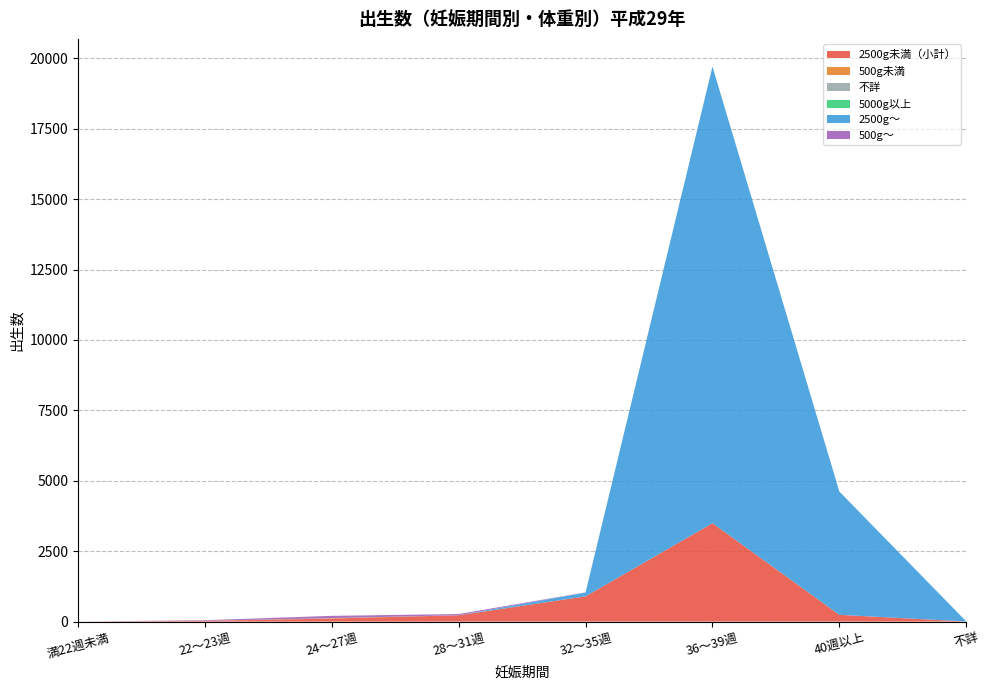

Reading left to right, extract all data points from this chart.

2500g未満（小計）: 0	25	110	224	896	3495	241	2
500g未満: 0	4	12	0	0	0	0	0
不詳: 0	0	0	1	0	0	0	2
5000g以上: 0	0	0	0	0	0	0	0
2500g～: 0	0	3	3	136	16212	4377	4
500g～: 0	21	79	41	6	0	0	0